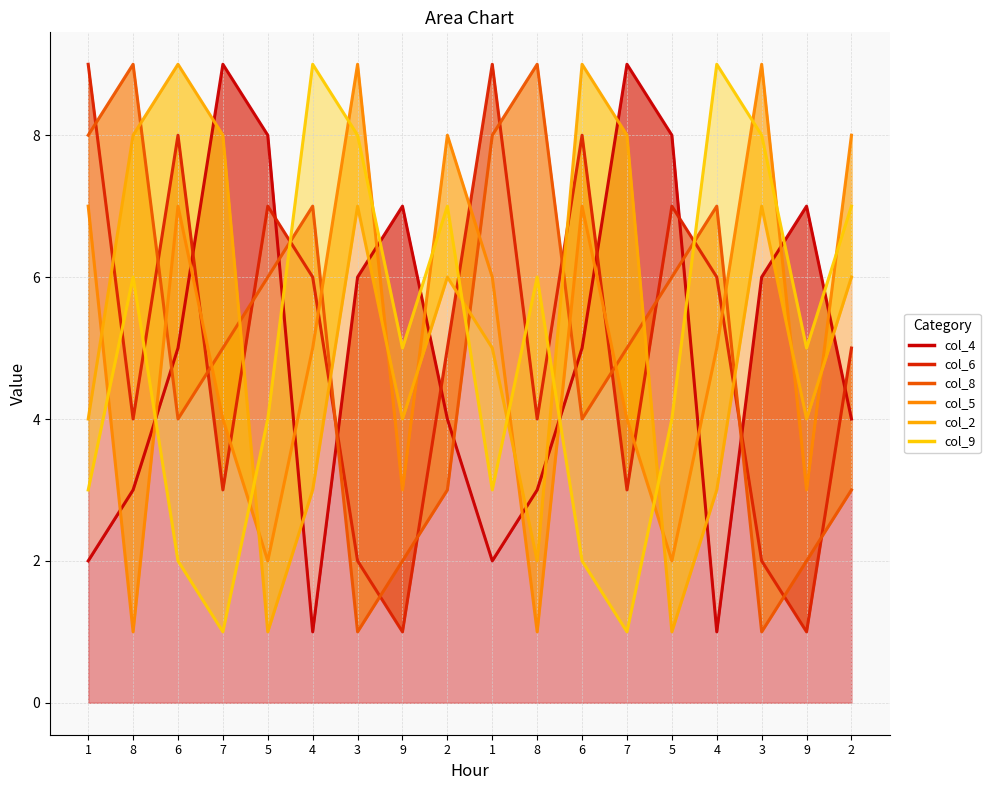

List the series in order of their peak value, highest first.

col_4, col_6, col_8, col_5, col_2, col_9